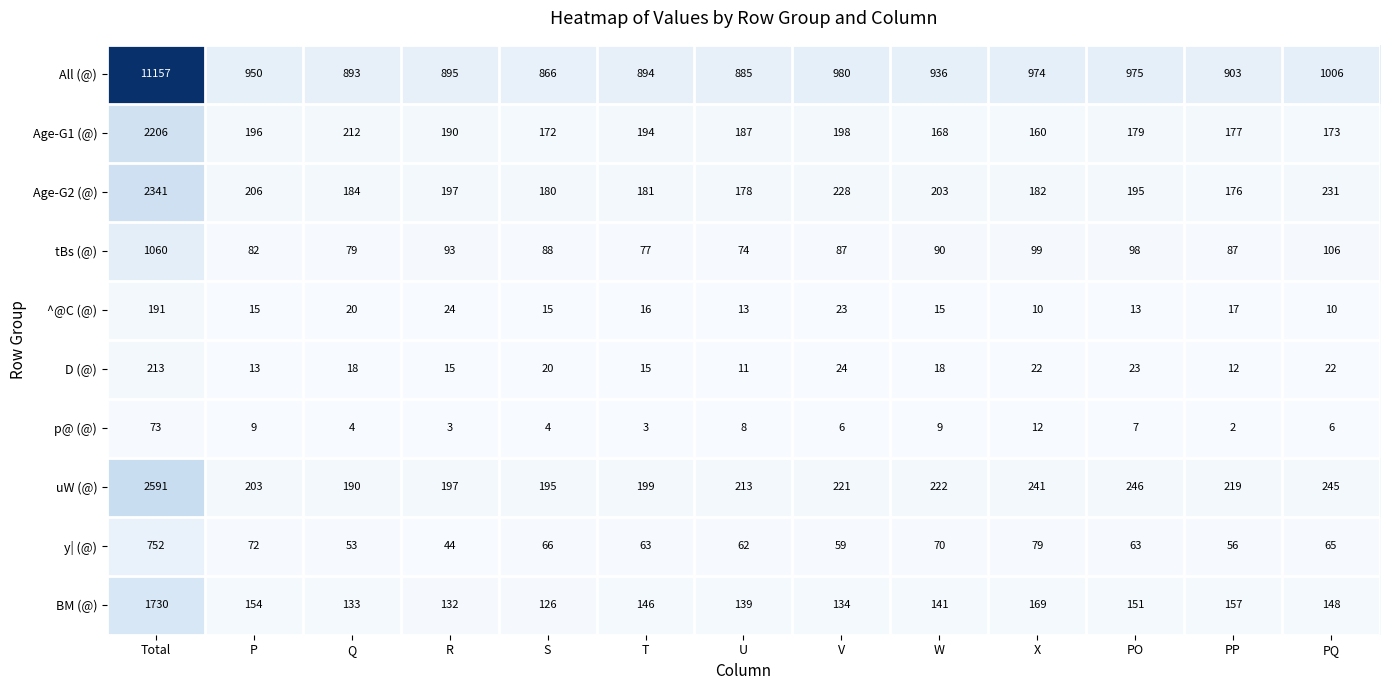

What is the sum of all Age-G2 (@) values?

4682